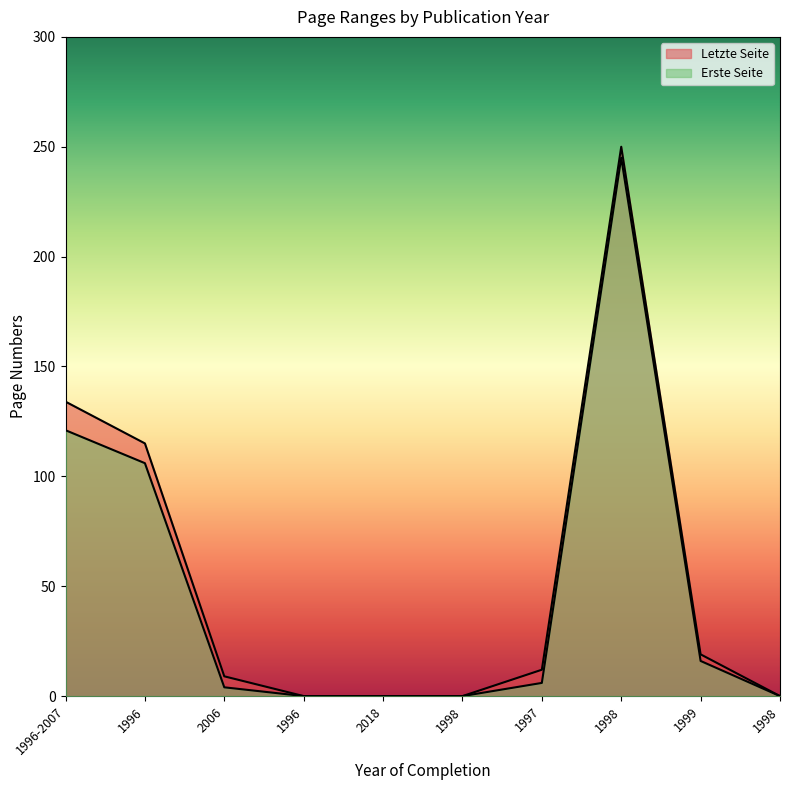

Reading left to right, what are all the values shown in this chart?

Erste Seite: 121	106	4	0	0	0	6	245	16	0
Letzte Seite: 134	115	9	0	0	0	12	250	19	0